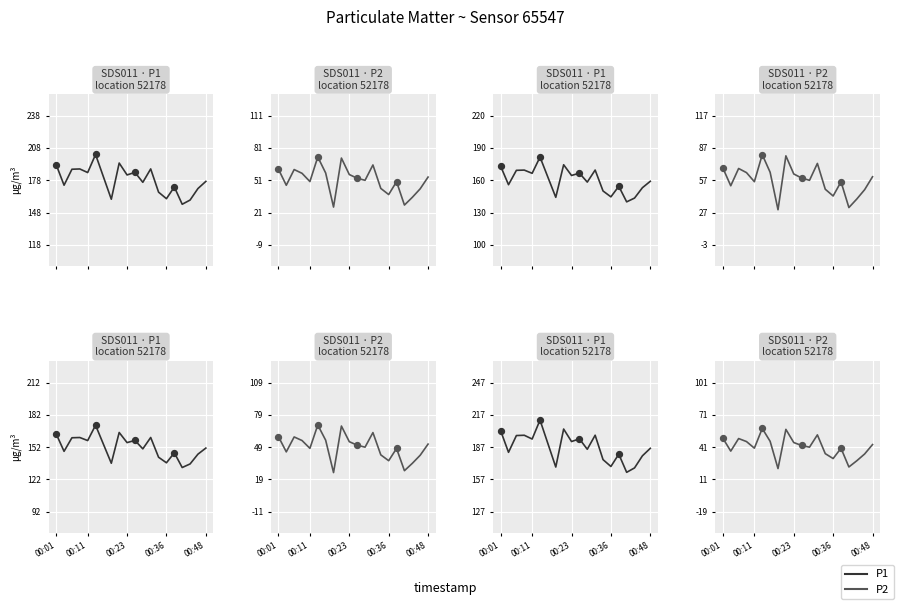

At how many categories does at least one series exceed 32?

20